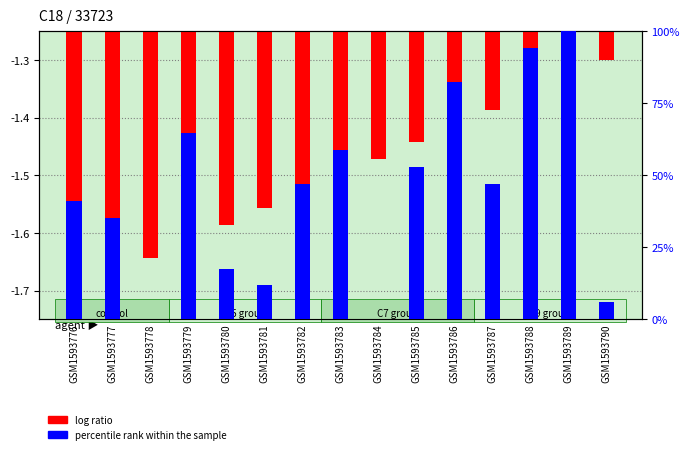

What is the difference between the maximum and minimum values?

0.4